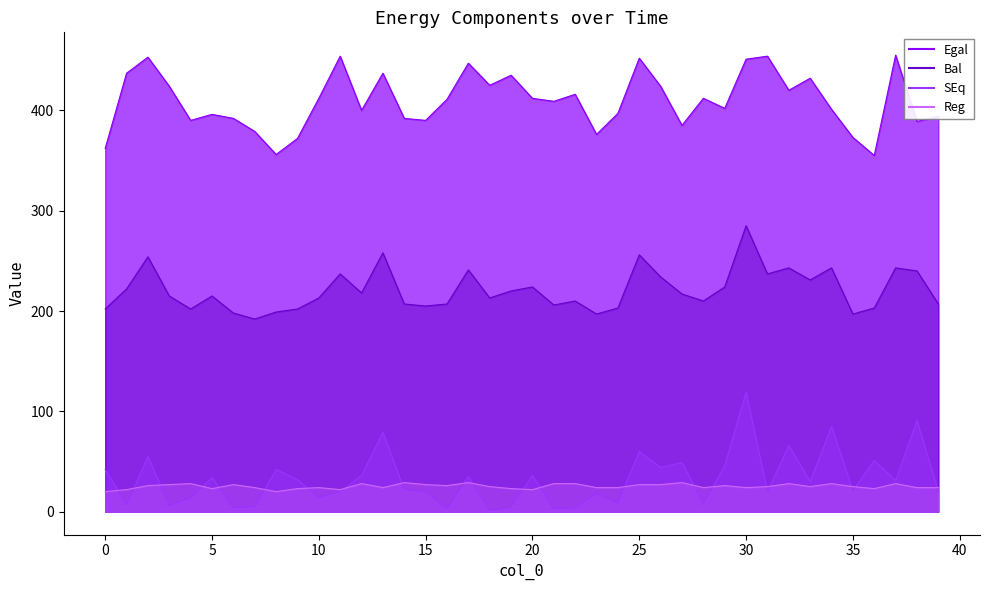

Reading left to right, transcribe all the data shown in this chart.

Egal: 362	437	453	424	390	396	392	379	356	372	412	454	400	437	392	390	411	447	425	435	412	409	416	376	397	452	424	385	412	402	451	454	420	432	401	373	355	455	389	394
Bal: 202	222	254	215	202	215	198	192	199	202	213	237	218	258	207	205	207	241	213	220	224	206	210	197	203	256	234	217	210	224	285	237	243	231	243	197	203	243	240	207
SEq: 42	7	55	6	14	34	4	5	42	32	14	20	36	79	22	20	3	35	1	5	36	3	4	18	9	60	44	49	8	46	119	20	66	30	85	21	51	31	91	20
Reg: 20	22	26	27	28	23	27	24	20	23	24	22	28	24	29	27	26	29	25	23	22	28	28	24	24	27	27	29	24	26	24	25	28	25	28	25	23	28	24	24